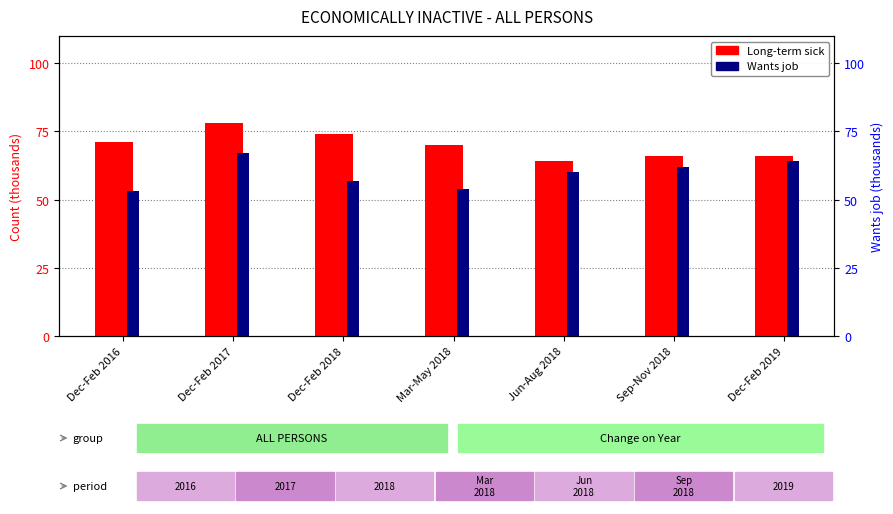

Rank the series at Jun-Aug 2018 from highest to lowest value.

Long-term sick, Wants job